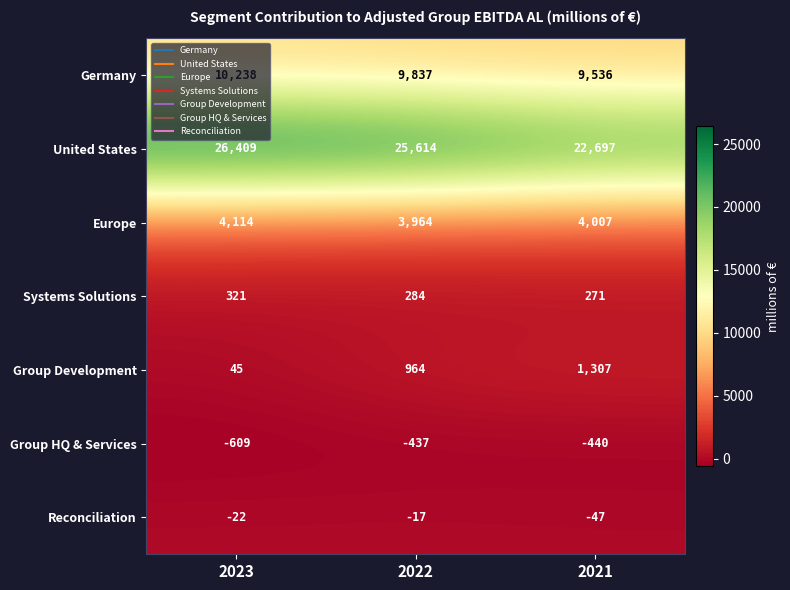

What is the sum of all Group Development values?

2316